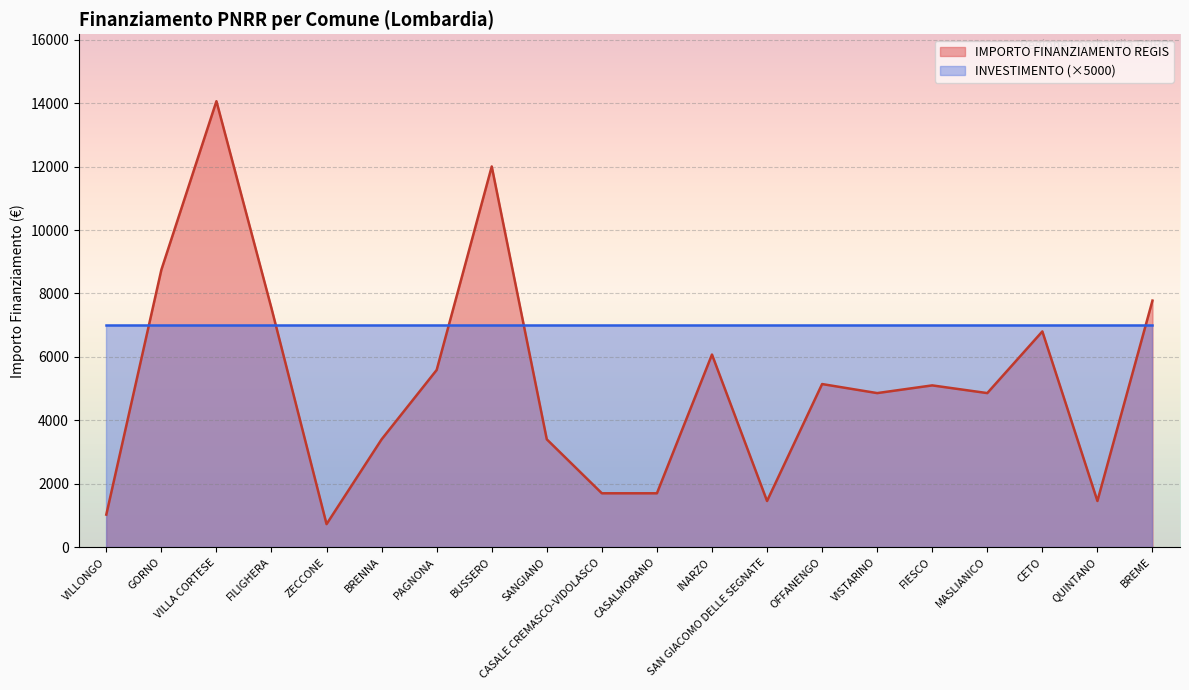

Reading left to right, extract all data points from this chart.

VILLONGO=1029	GORNO=8748	VILLA CORTESE=14063	FILIGHERA=7533	ZECCONE=729	BRENNA=3402	PAGNONA=5589	BUSSERO=12005	SANGIANO=3402	CASALE CREMASCO-VIDOLASCO=1701	CASALMORANO=1701	INARZO=6075	SAN GIACOMO DELLE SEGNATE=1458	OFFANENGO=5145	VISTARINO=4860	FIESCO=5103	MASLIANICO=4860	CETO=6804	QUINTANO=1458	BREME=7776